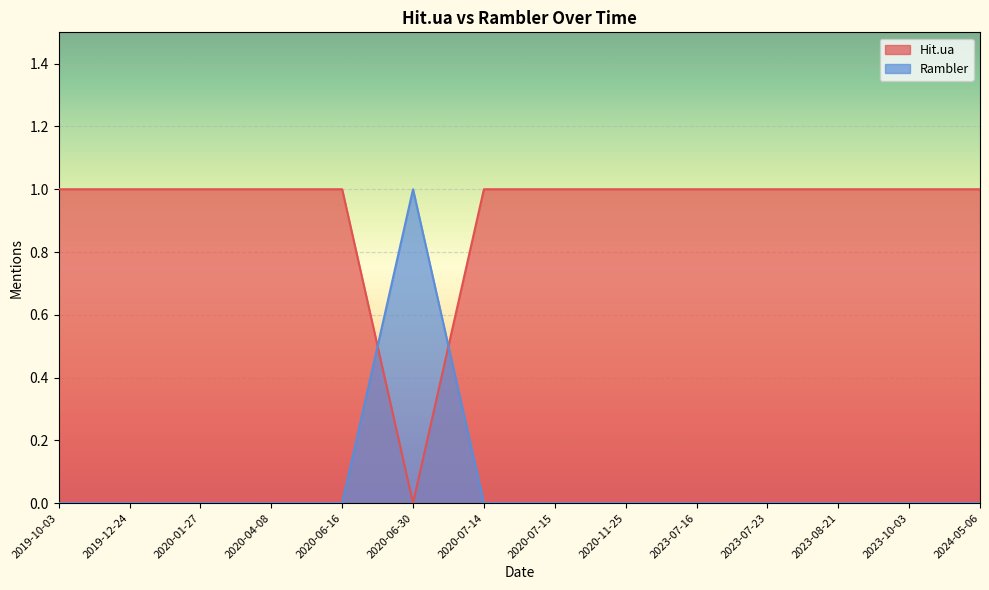

True or false: Hit.ua and Rambler cross at least once.

True